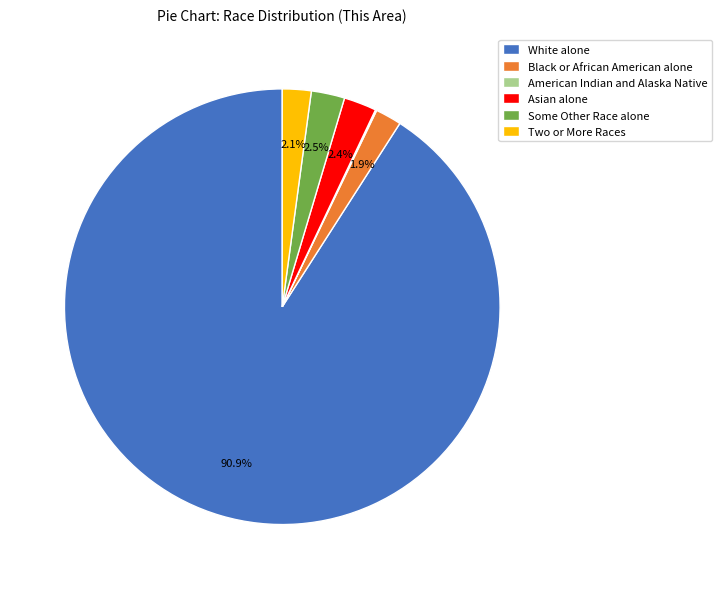

Is there any slice that represents more than half of the pie?

Yes